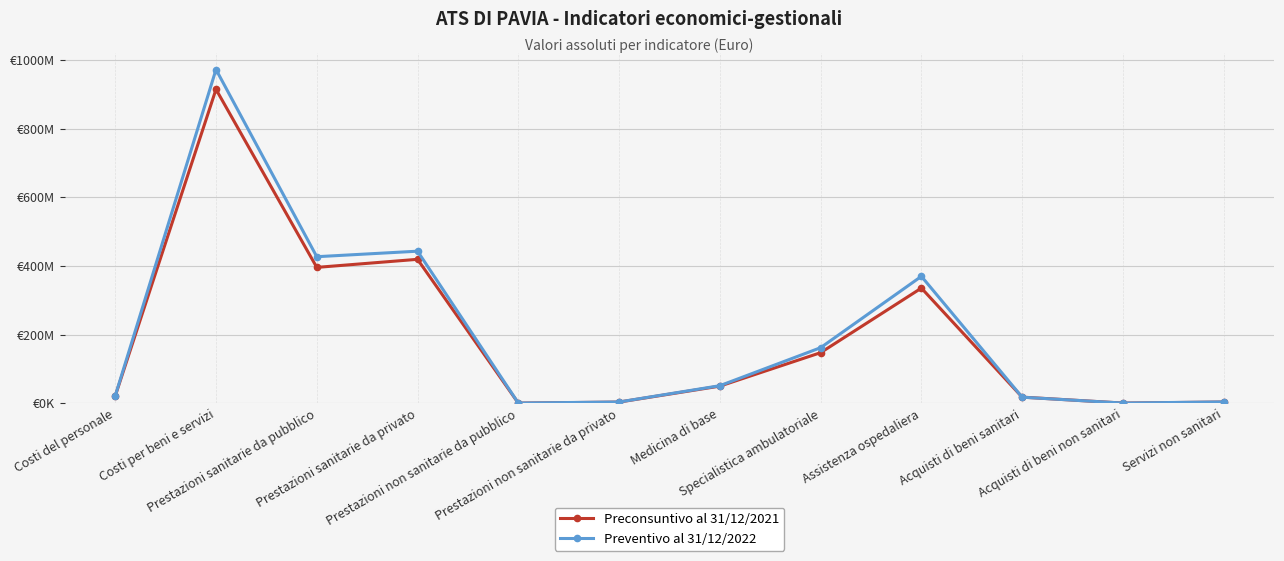

Reading left to right, list all the values displayed in this chart.

Preconsuntivo al 31/12/2021: Costi del personale=20835554	Costi per beni e servizi=914669881	Prestazioni sanitarie da pubblico=395688699	Prestazioni sanitarie da privato=419206981	Prestazioni non sanitarie da pubblico=157065	Prestazioni non sanitarie da privato=3163359	Medicina di base=49639857	Specialistica ambulatoriale=147141249	Assistenza ospedaliera=335370518	Acquisti di beni sanitari=17573565	Acquisti di beni non sanitari=247246	Servizi non sanitari=3320424
Preventivo al 31/12/2022: Costi del personale=21323466	Costi per beni e servizi=972408693	Prestazioni sanitarie da pubblico=426821961	Prestazioni sanitarie da privato=442909308	Prestazioni non sanitarie da pubblico=250764	Prestazioni non sanitarie da privato=3407625	Medicina di base=50904199	Specialistica ambulatoriale=161663469	Assistenza ospedaliera=369616020	Acquisti di beni sanitari=17377704	Acquisti di beni non sanitari=281358	Servizi non sanitari=3658389